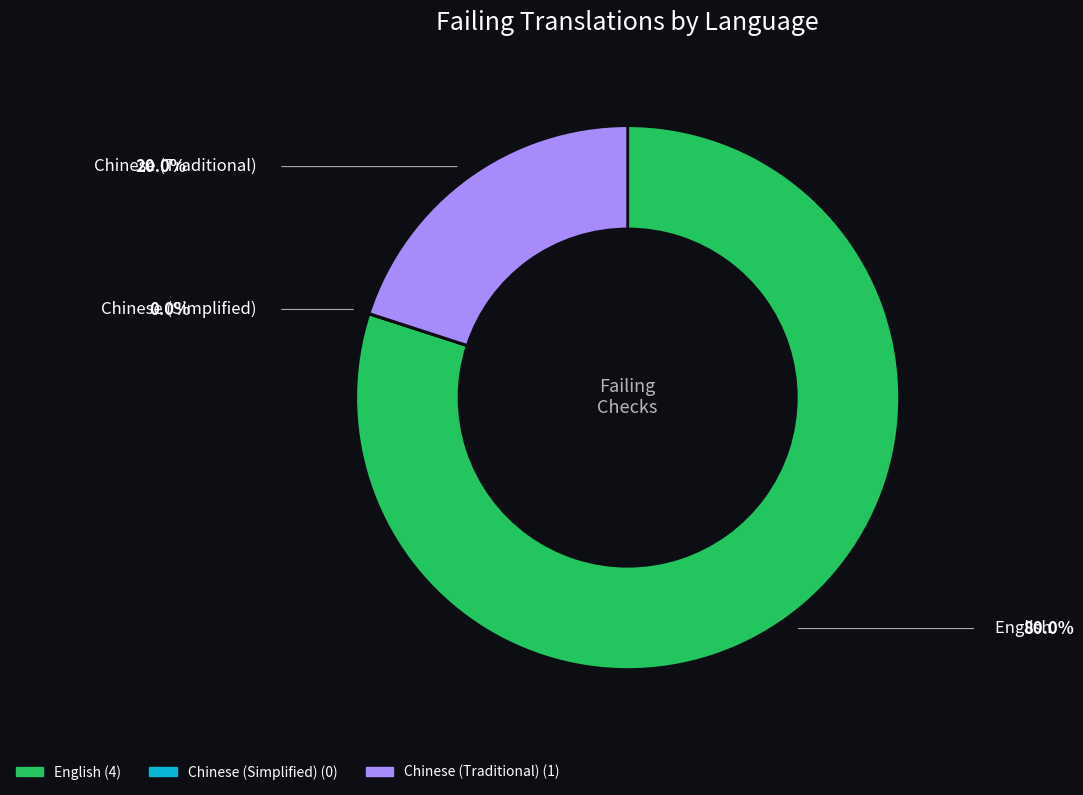

What is the largest slice in the pie chart?

English